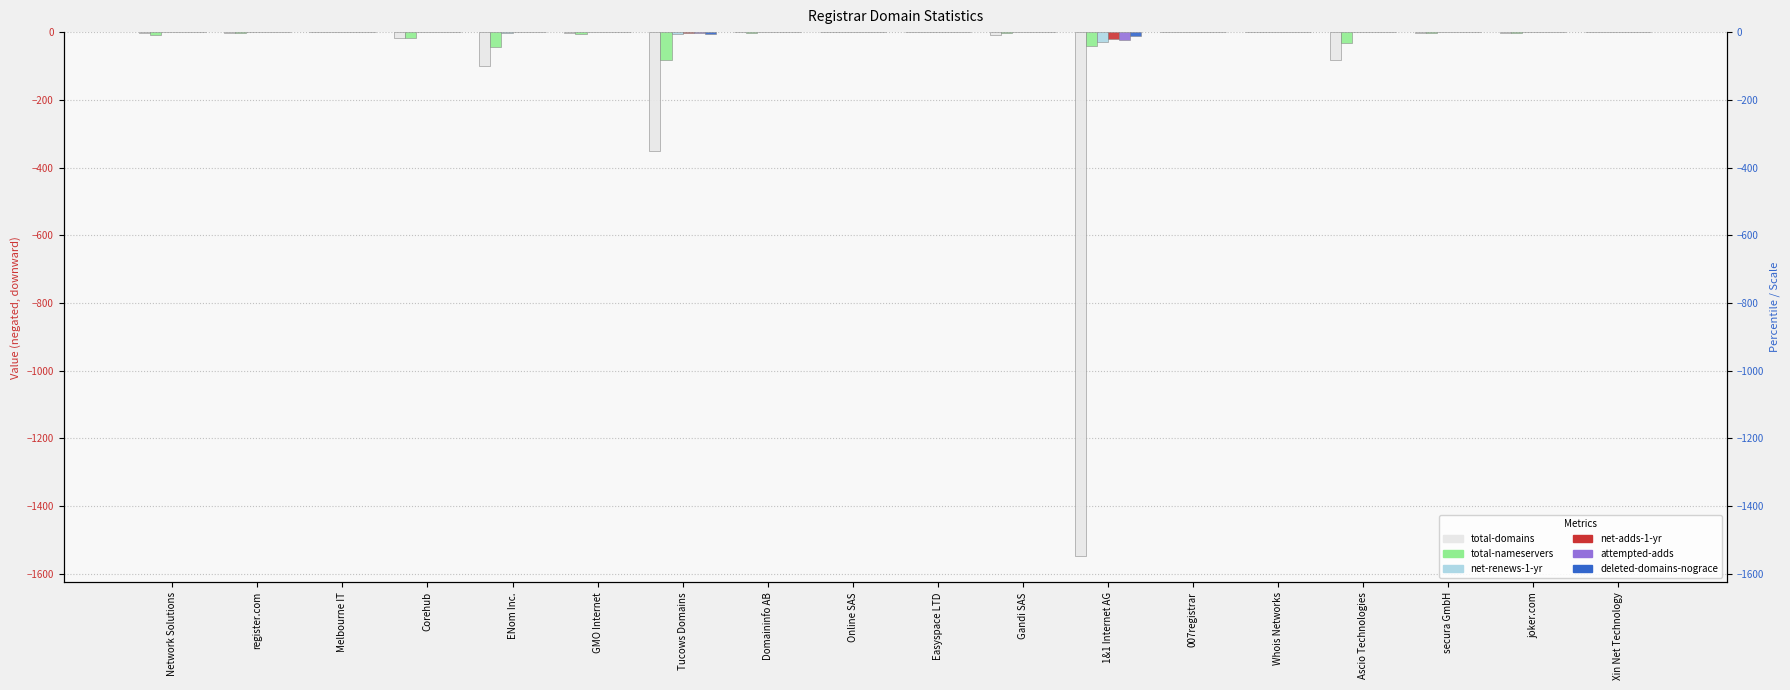

Which series has the largest total across all categories?

deleted-domains-nograce